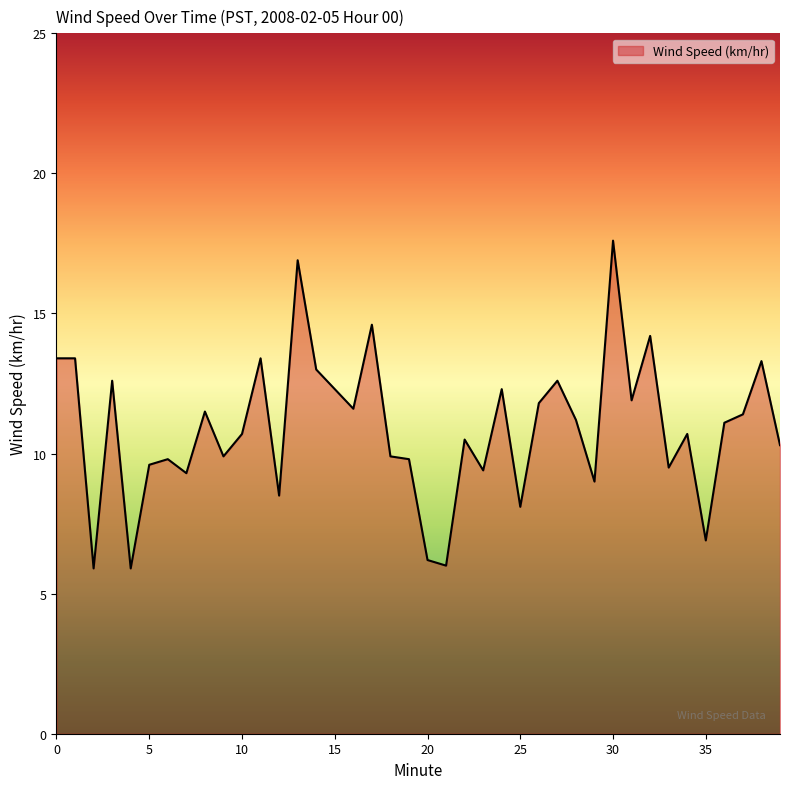

What is the difference between the maximum and minimum values?

11.7